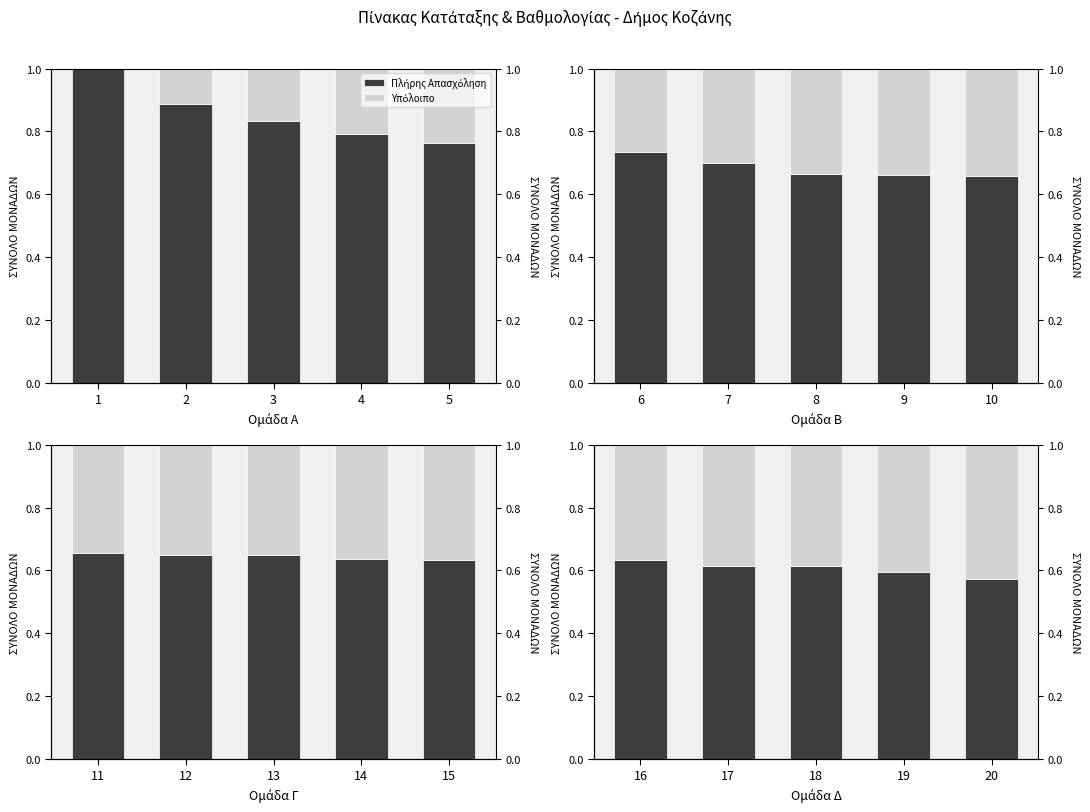

Does the chart contain any negative values?

No